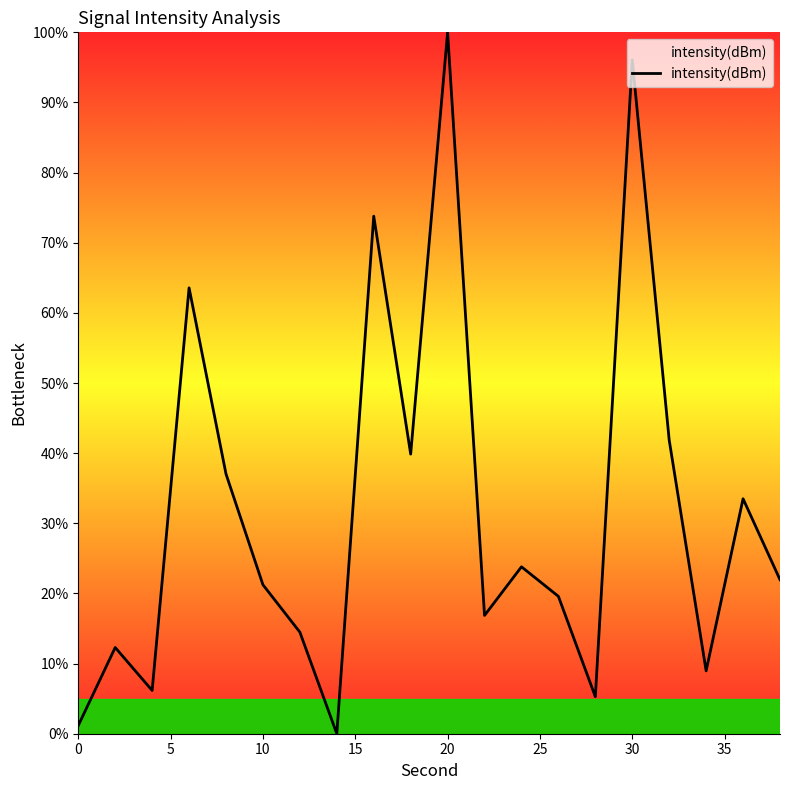

What is the greatest value displayed?

100.0